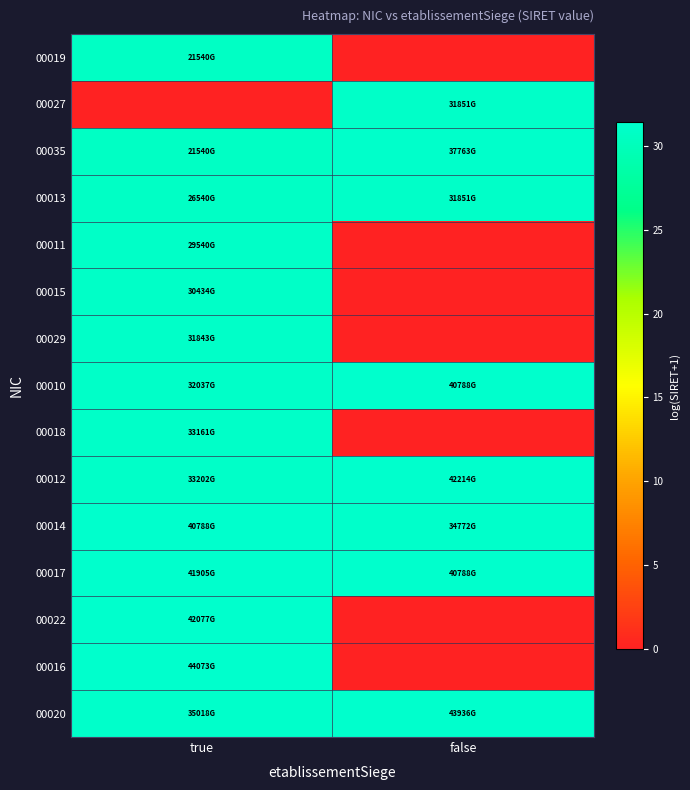

Reading right to left, transcribe all the data shown in this chart.

00019: false=0.0	true=30.7
00027: false=31.1	true=0.0
00035: false=31.3	true=30.7
00013: false=31.1	true=30.9
00011: false=0.0	true=31.0
00015: false=0.0	true=31.0
00029: false=0.0	true=31.1
00010: false=31.3	true=31.1
00018: false=0.0	true=31.1
00012: false=31.4	true=31.1
00014: false=31.2	true=31.3
00017: false=31.3	true=31.4
00022: false=0.0	true=31.4
00016: false=0.0	true=31.4
00020: false=31.4	true=31.2